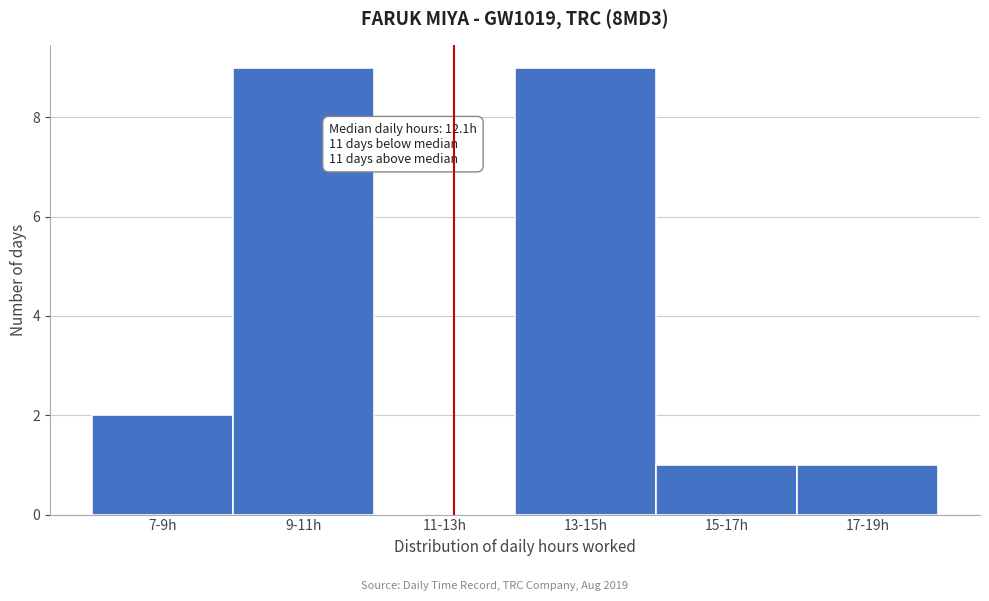

Reading left to right, list all the values displayed in this chart.

7-9h=2	9-11h=9	11-13h=0	13-15h=9	15-17h=1	17-19h=1